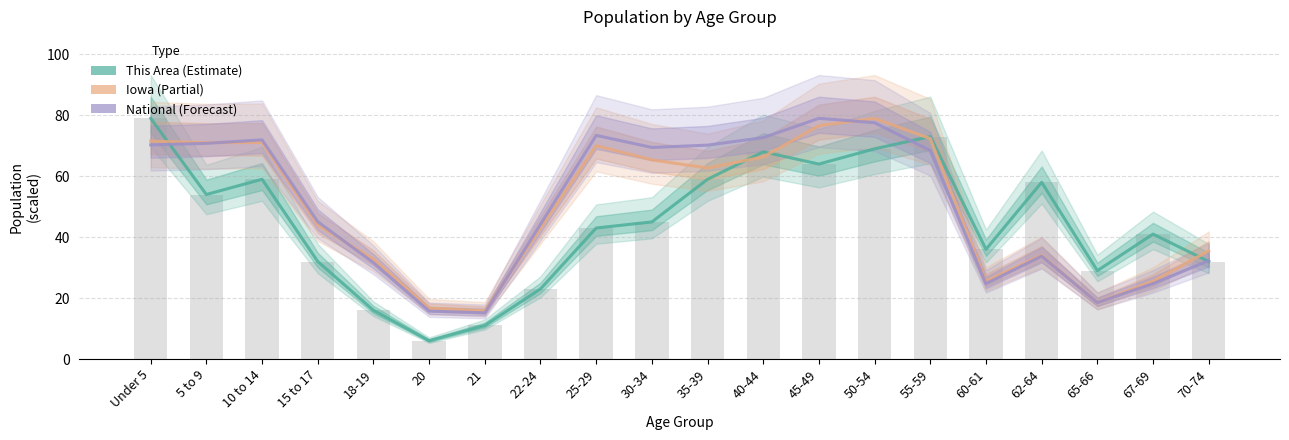

At which label is Iowa (Partial) closest to 47?

15 to 17